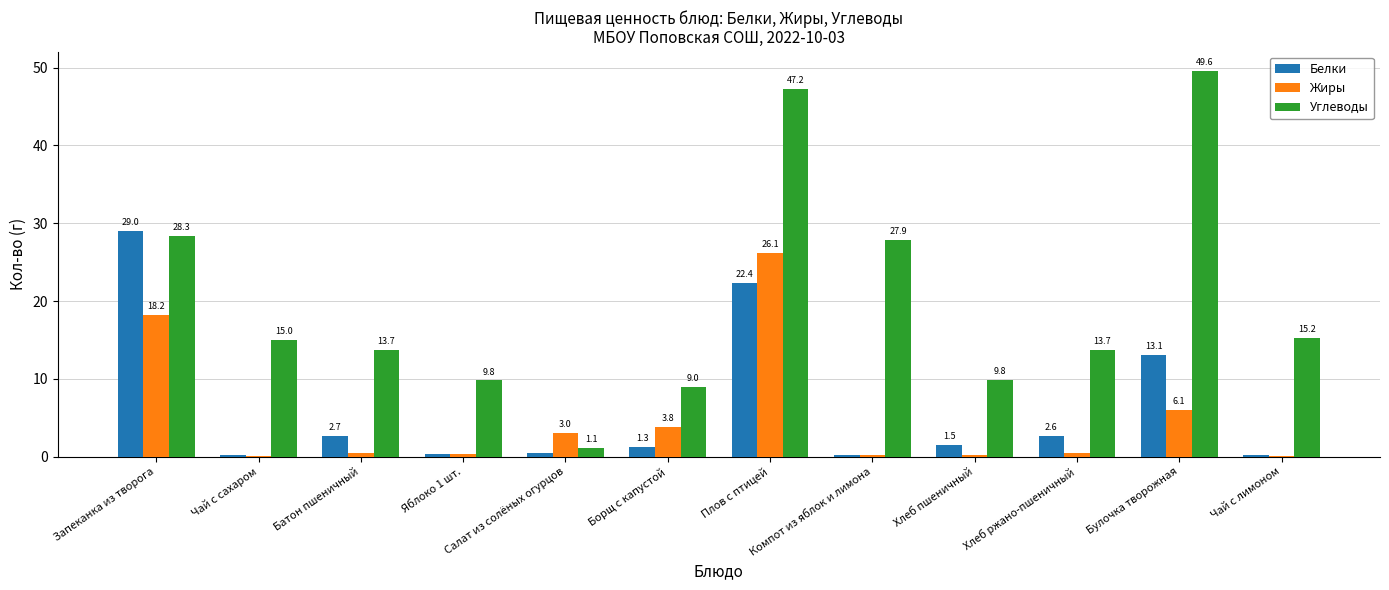

Which series has the largest total across all categories?

Углеводы